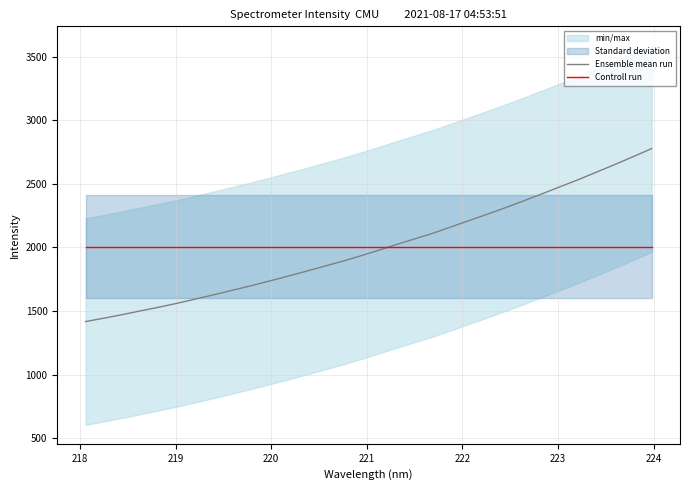

What is the sum of all Ensemble mean run values?

64153.5